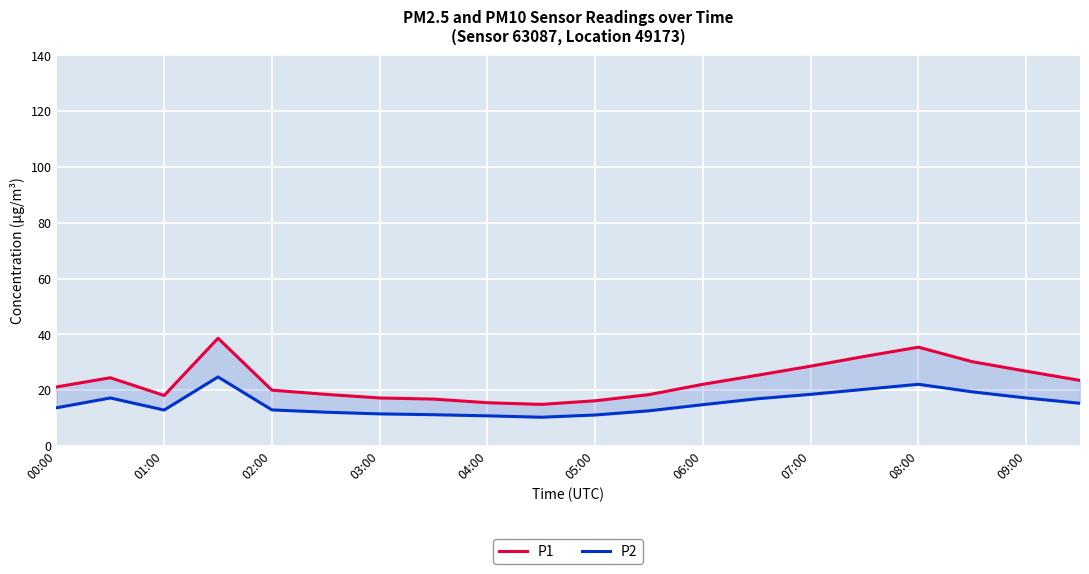

Which series changed the most between 03:00 and 12?

P1